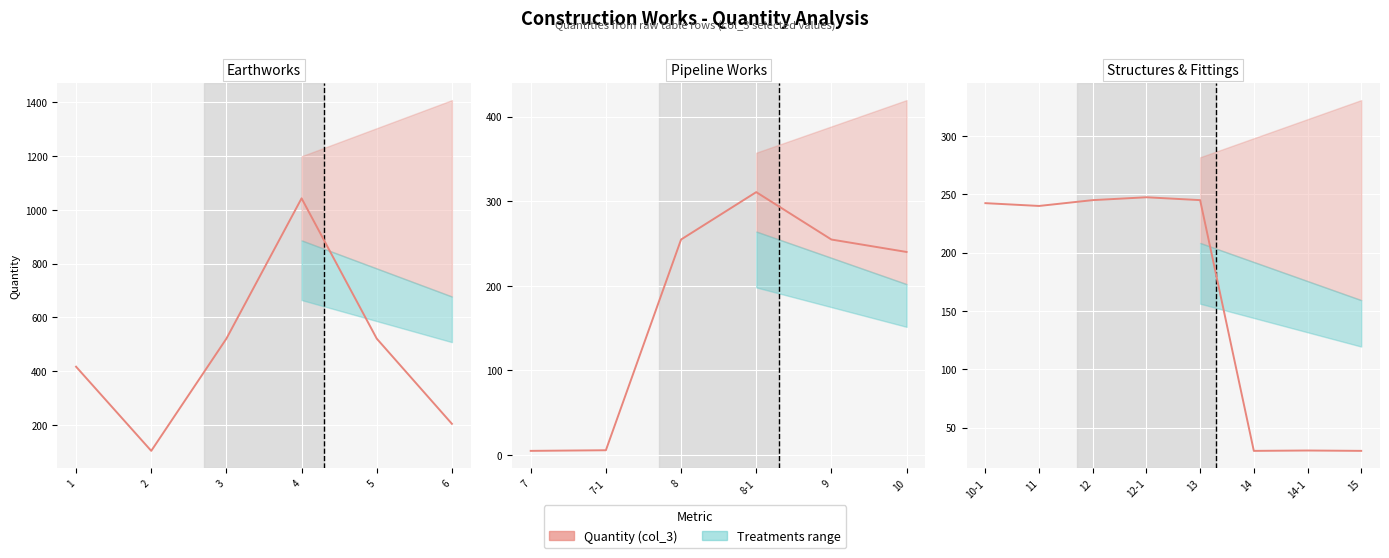

At which label does the data first exceed 242?

10-1